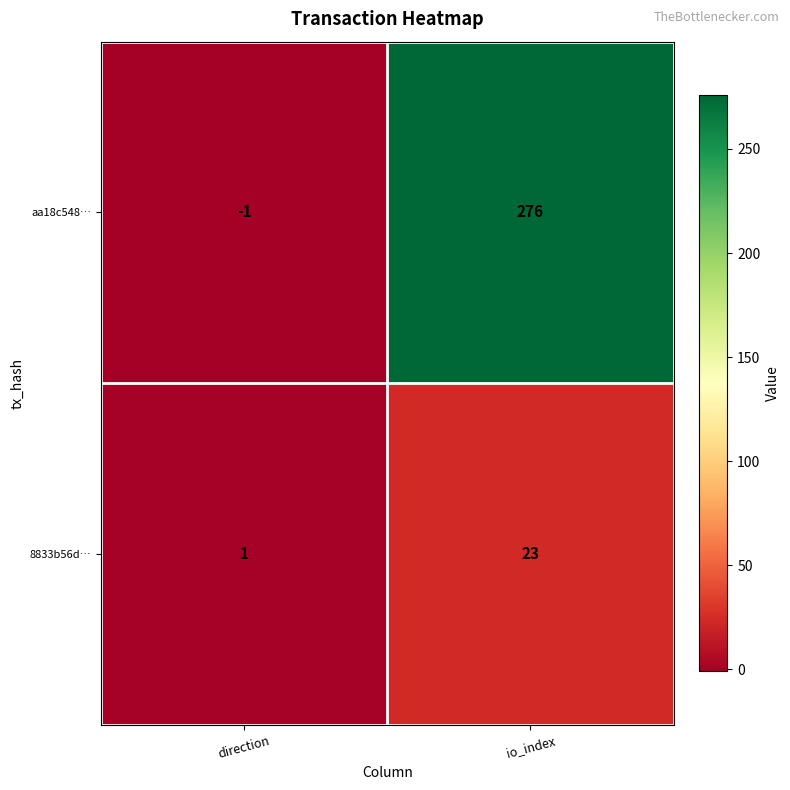

Which series changed the most between direction and io_index?

aa18c548…